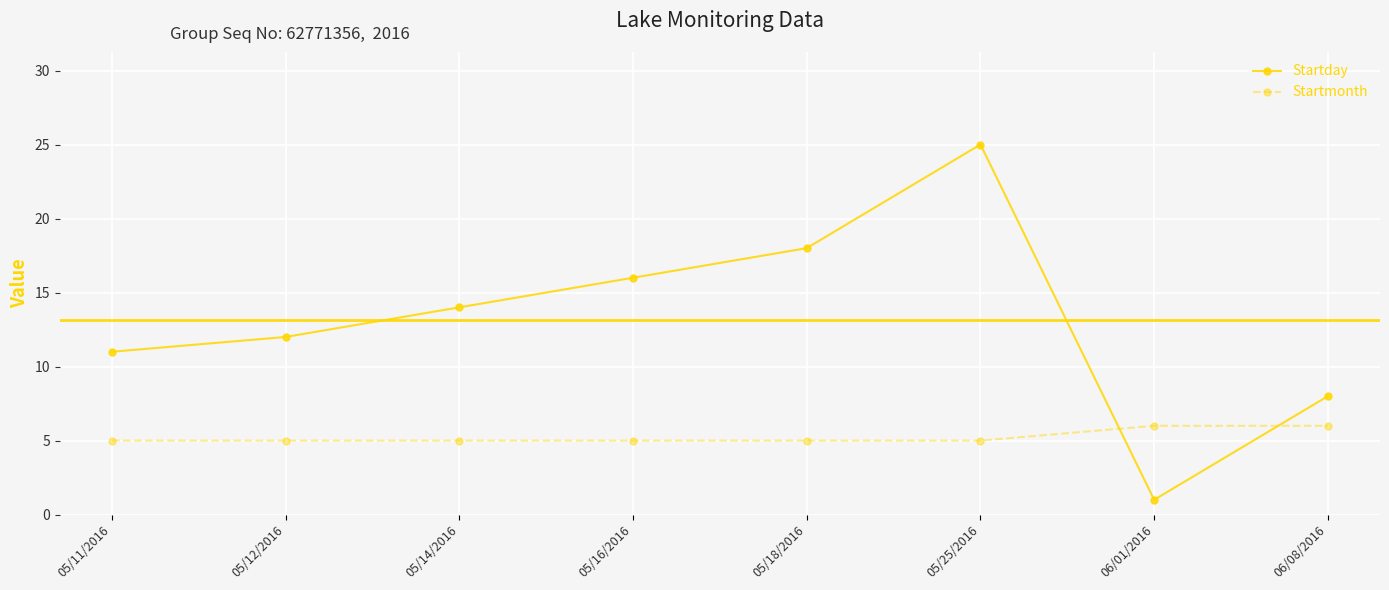

What are all the series names shown in the legend?

Startday, Startmonth